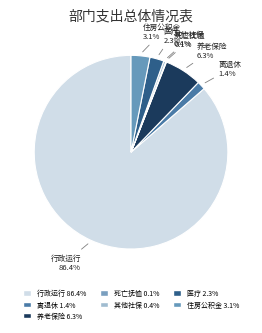

Which slice is the largest?

行政运行